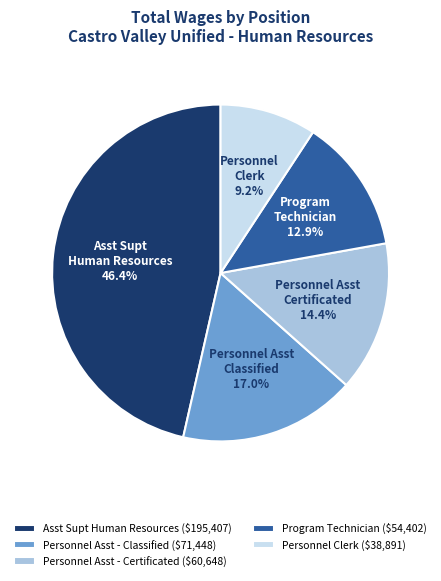

Is the sum of Personnel Asst - Certificated and Asst Supt Human Resources greater than half?

Yes